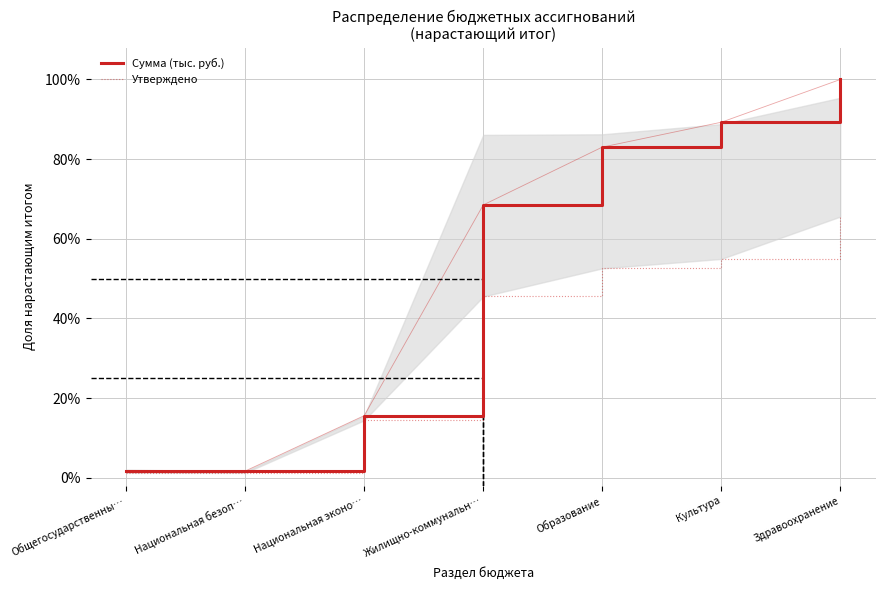

What is the total value across all series at Жилищно-коммунальн…?

1.1